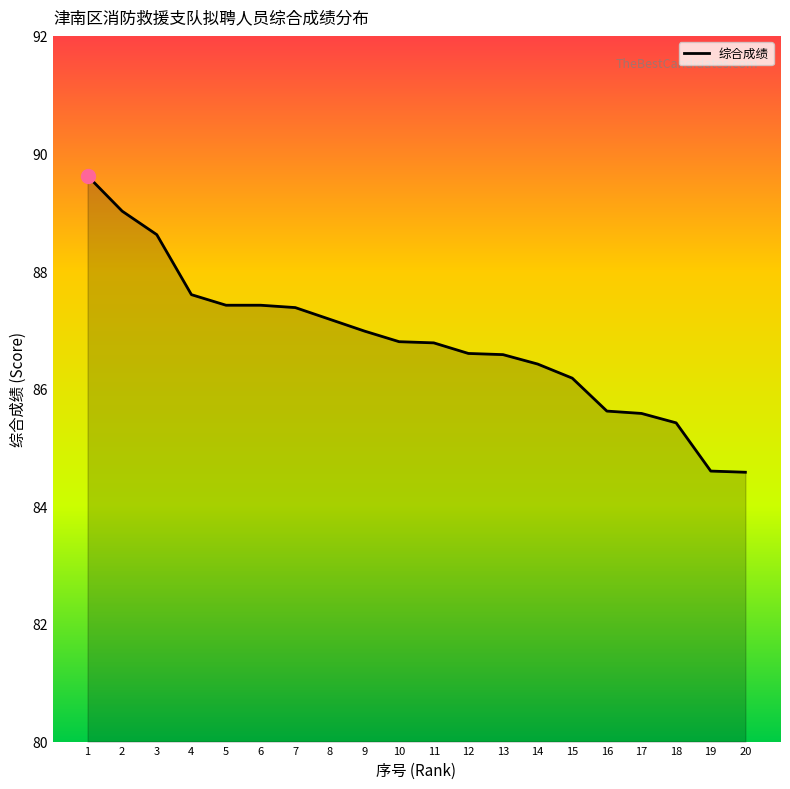

Does the chart display data point markers on the line(s)?

No